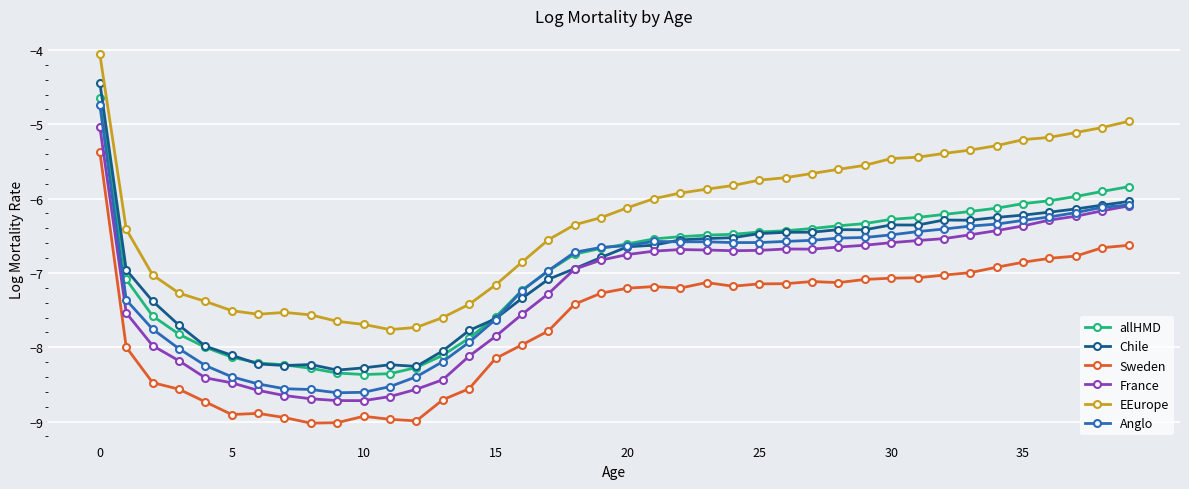

True or false: France and Sweden intersect in this chart.

False